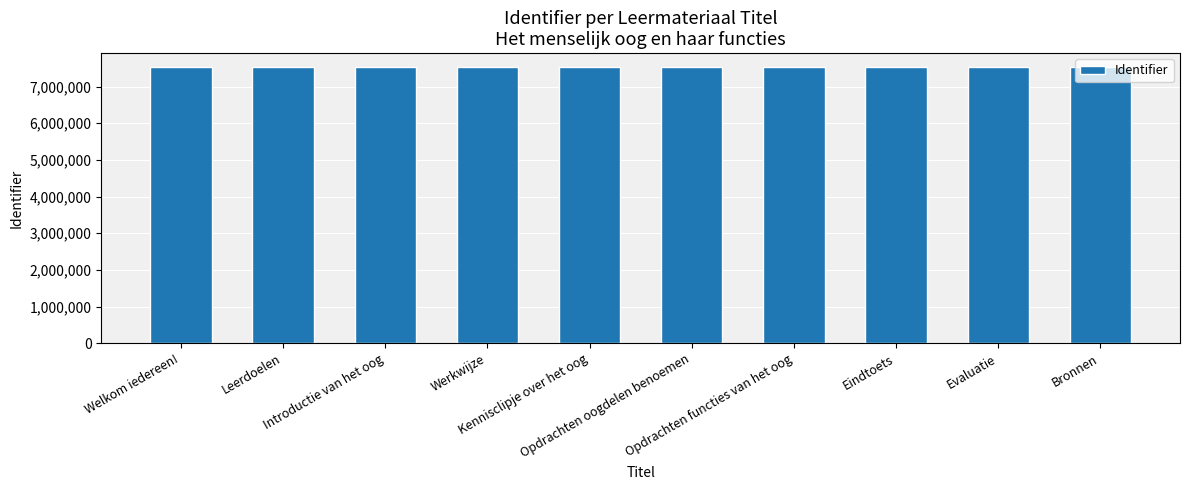

What is the value of the 4th bar from the left?

7536265